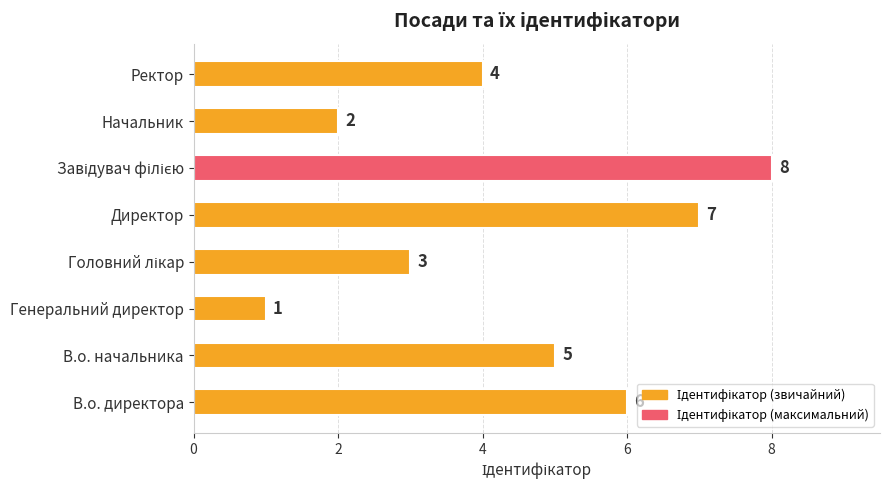

What is the greatest value displayed?

8